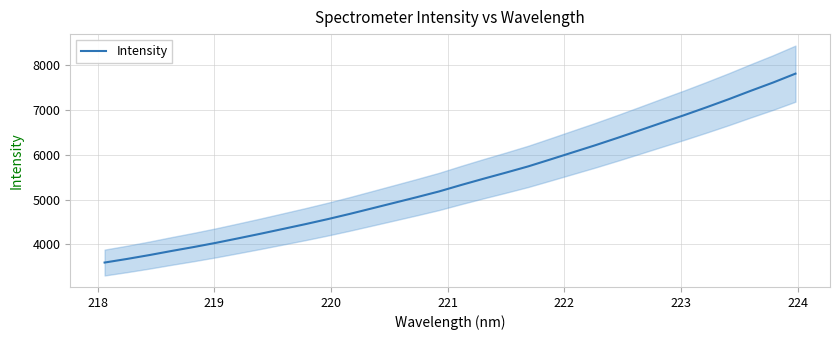

What is the minimum value for Intensity?

3597.3